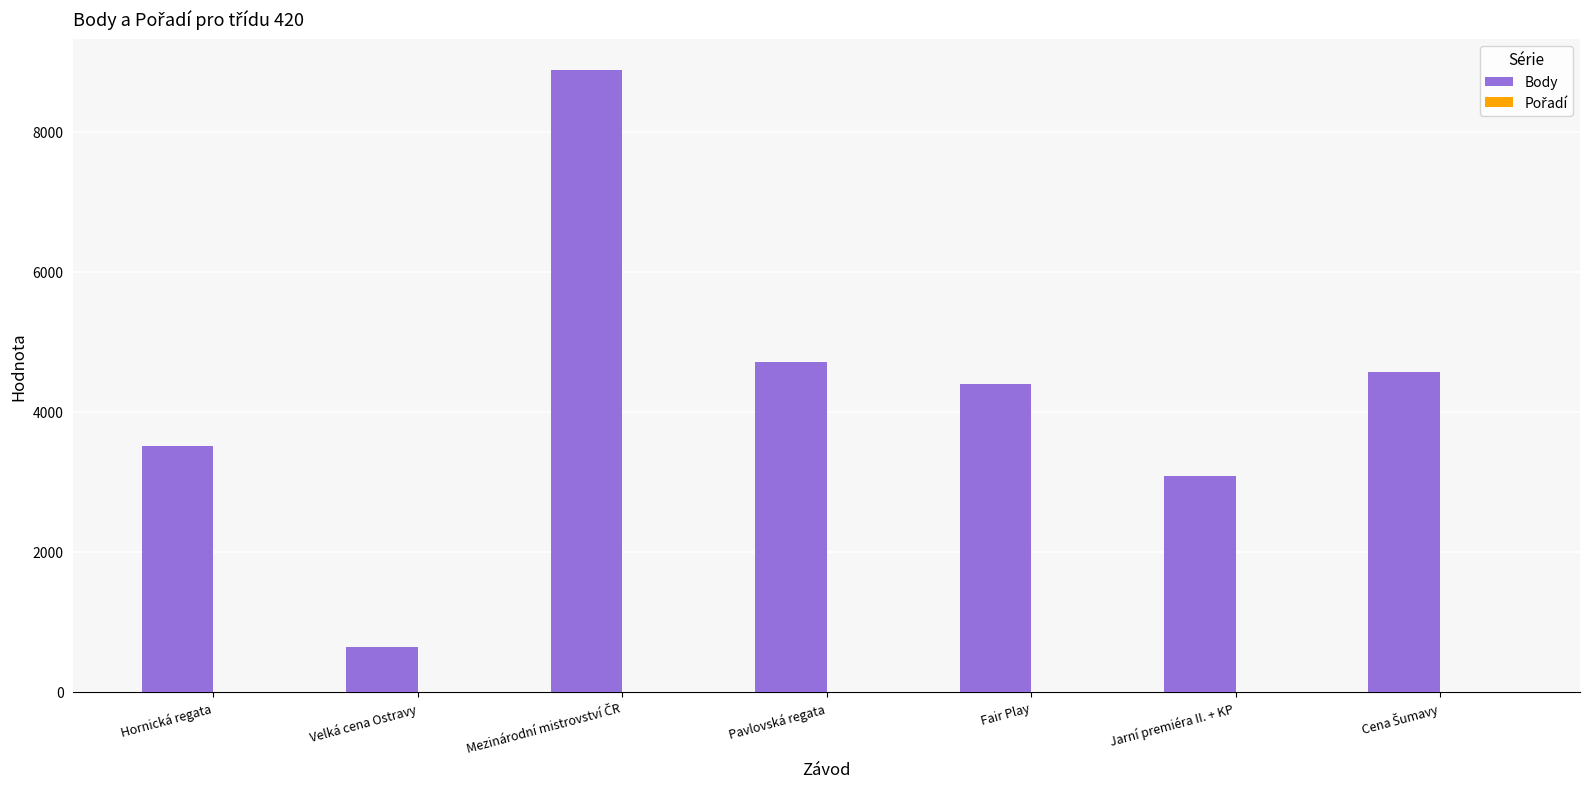

What is the sum of all Body values?

29824